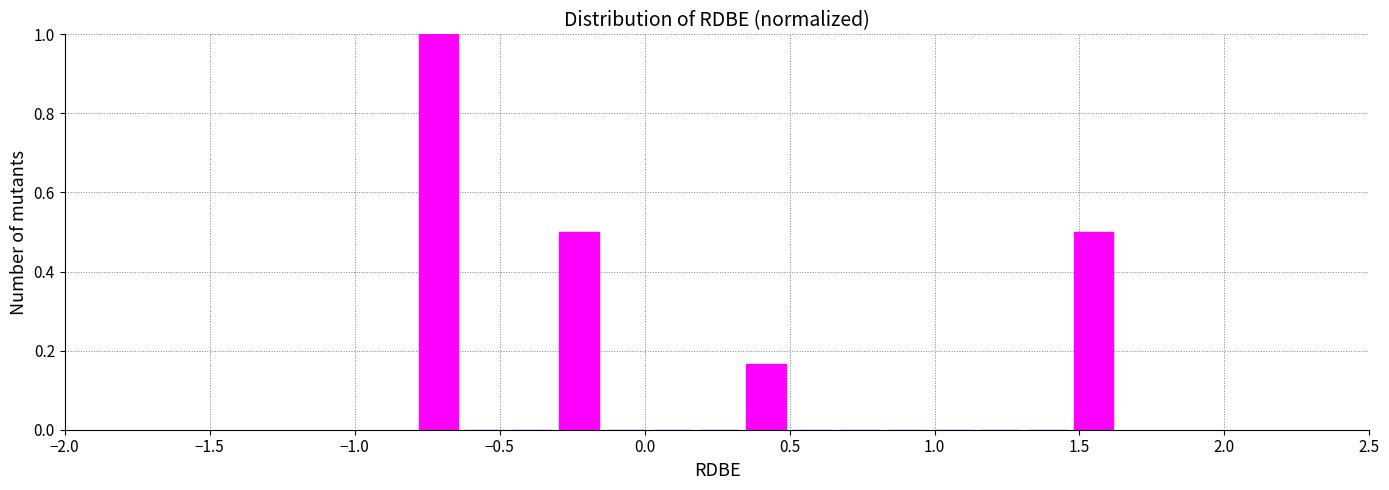

Around what value on the x-axis is the tallest bar? Give the approximate position of its centre, as read against the axis.

-0.70